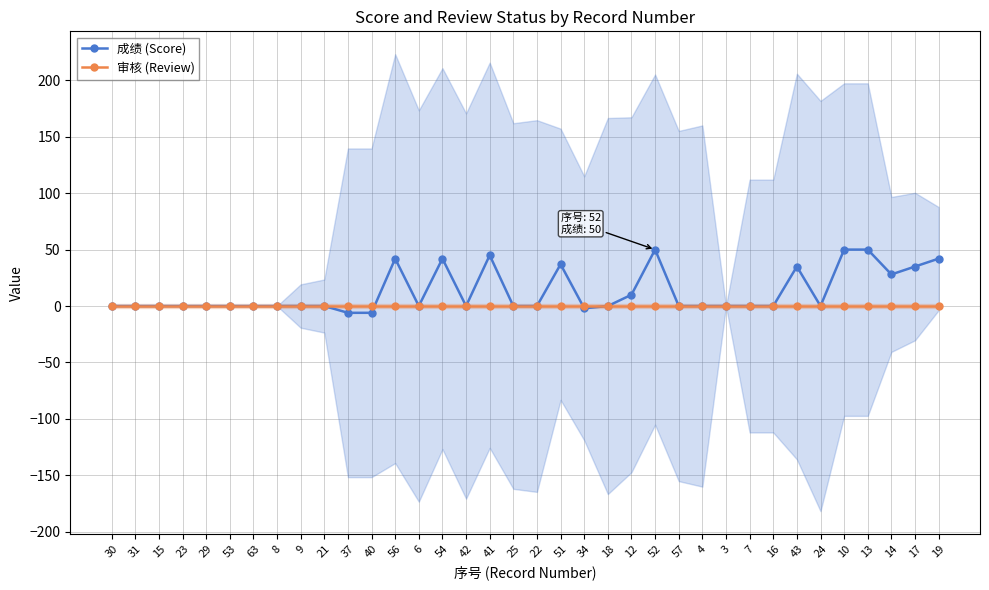

Between 34 and 57, which series saw the biggest shift?

成绩 (Score)